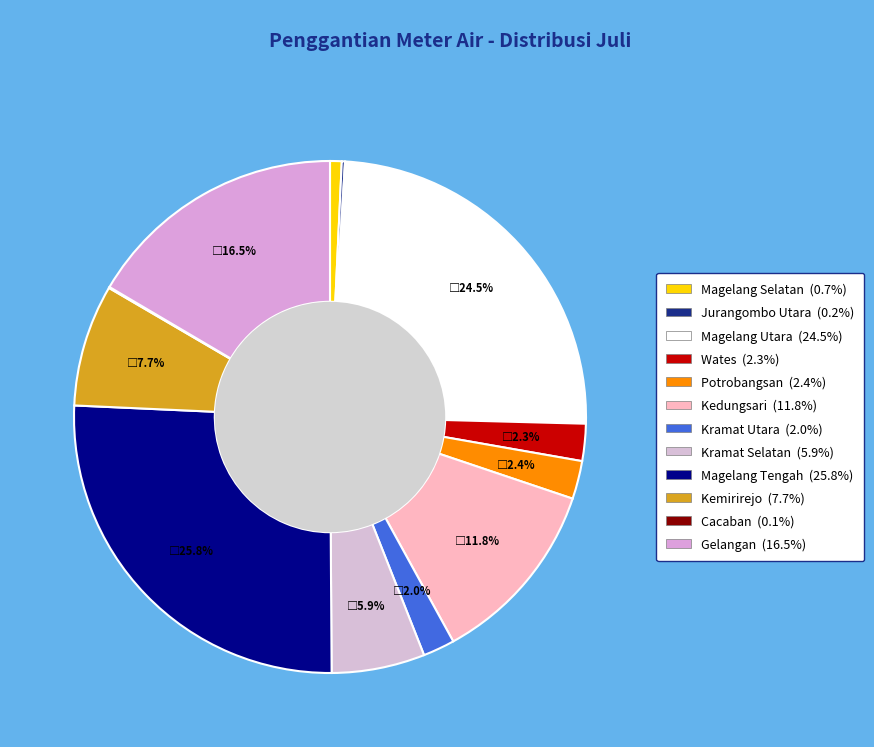

Is there any slice that represents more than half of the pie?

No